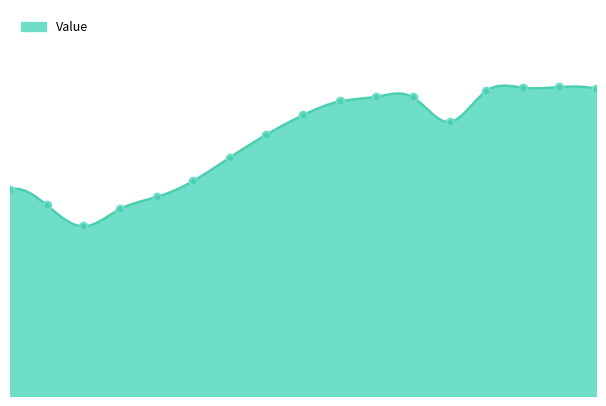

Approximately how many times larger is the value at 36 compared to 4?

1.7